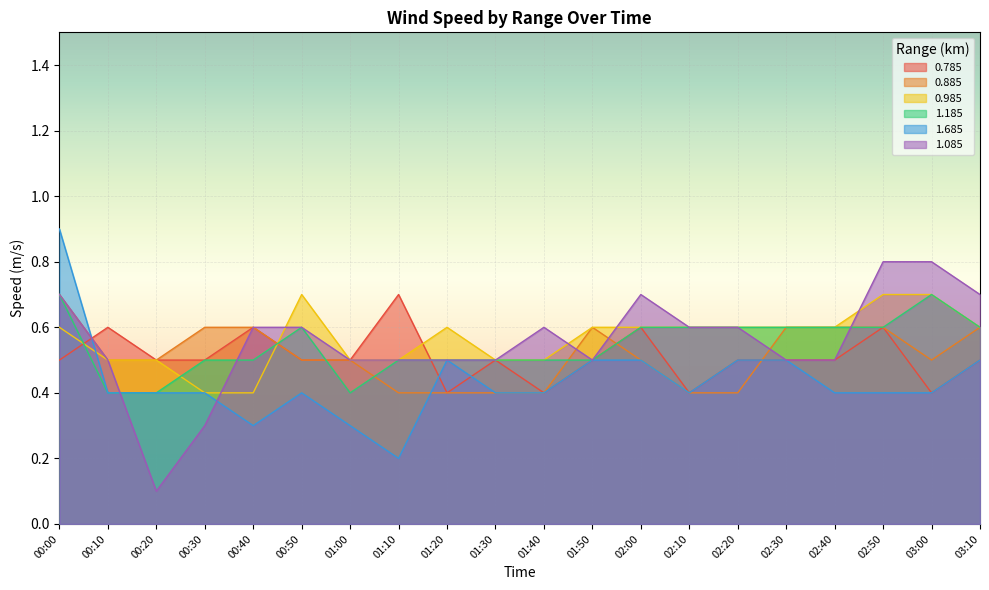

What is the label of the 12th point from the left?

01:50